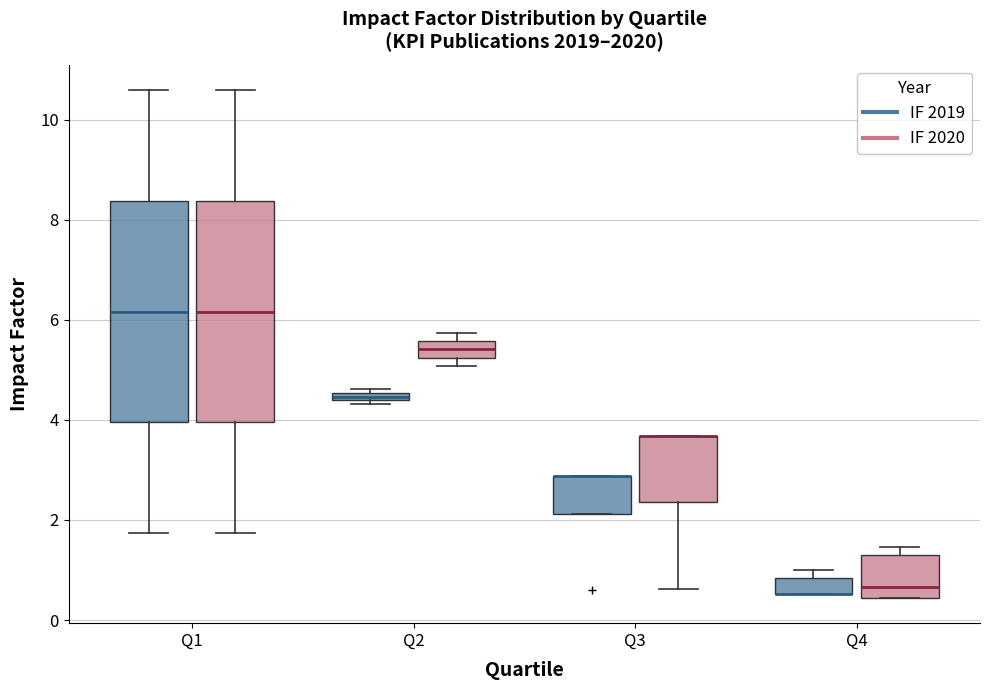

Where does the median line of the box for Q1 (IF 2019) sit on the y-axis? The values are not printed on the chart, so give them approximately, as read against the axis.

6.2